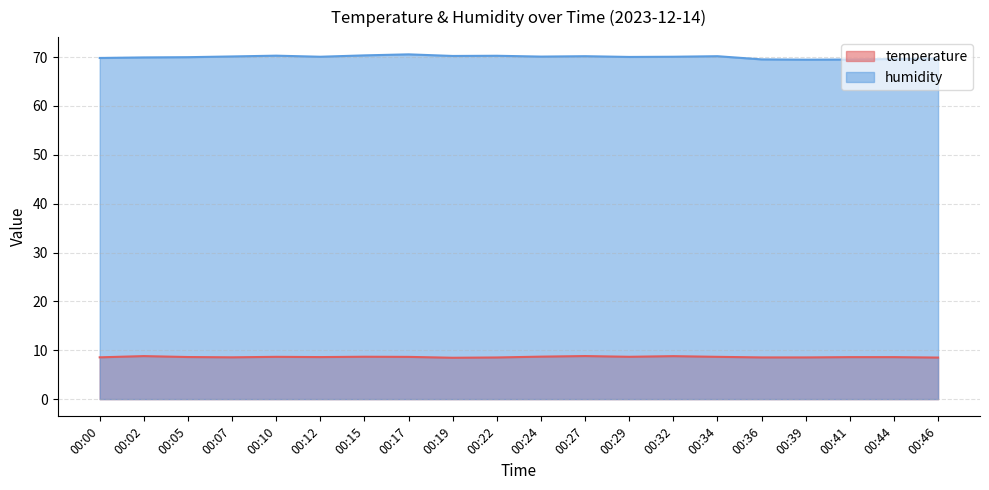

How many lines are shown in the chart?

2